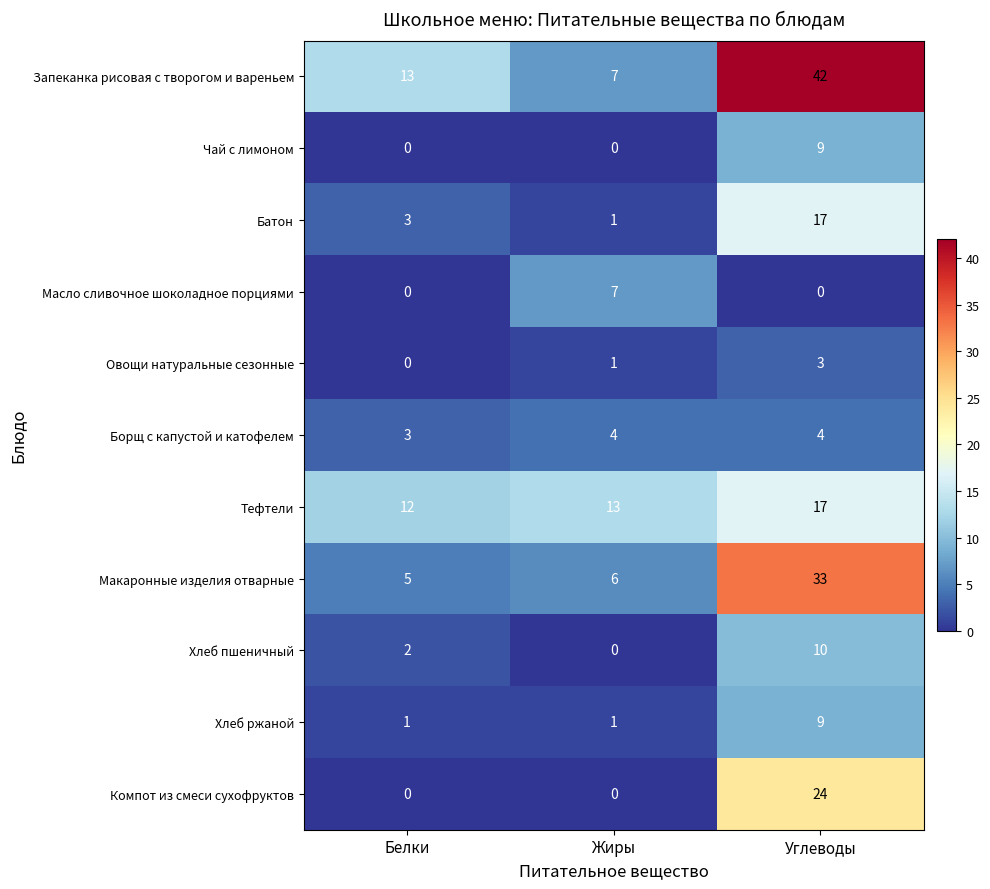

At which category does the chart reach its peak across all series?

Углеводы